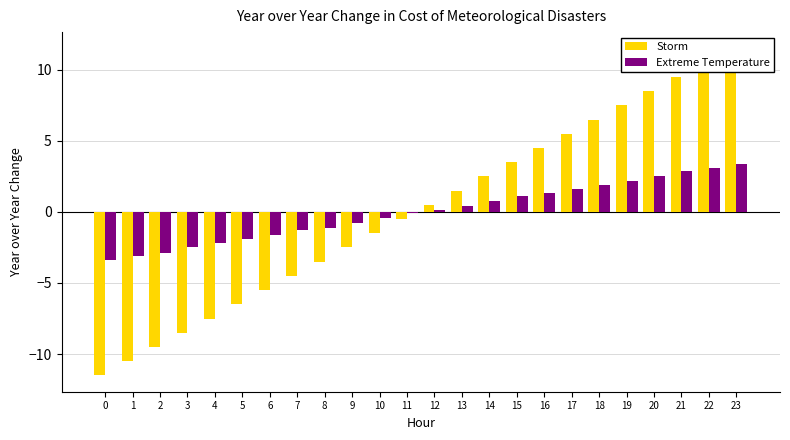

The Storm series shows -8.5 at 3. True or false?

True